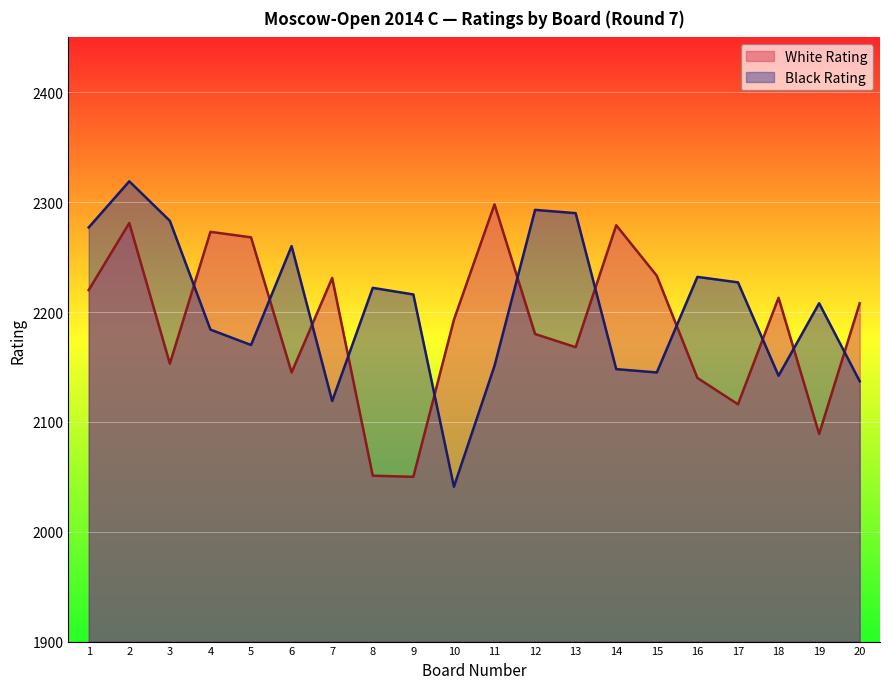

Which series has the widest spread of values?

Black Rating